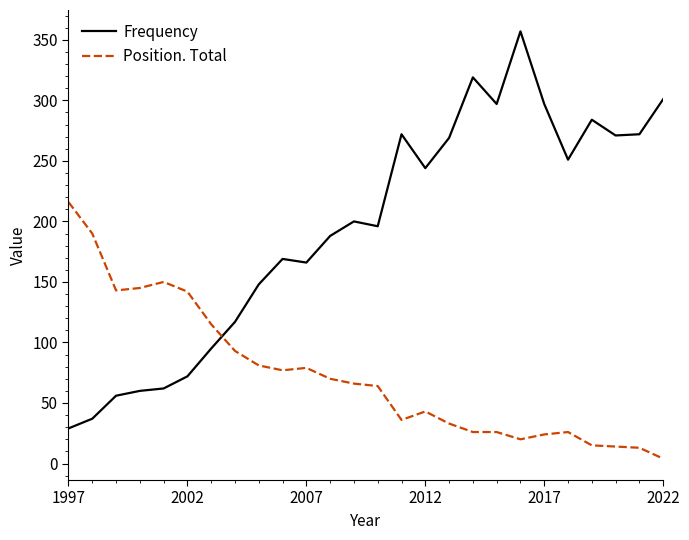

Rank the series by their average value, from highest to lowest.

Frequency, Position. Total